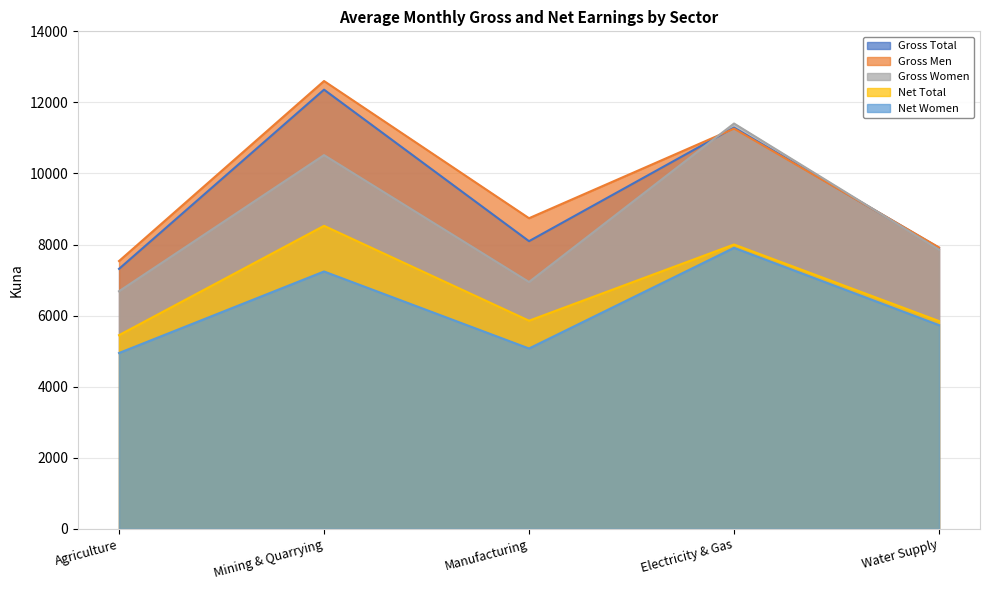

How many lines are shown in the chart?

5